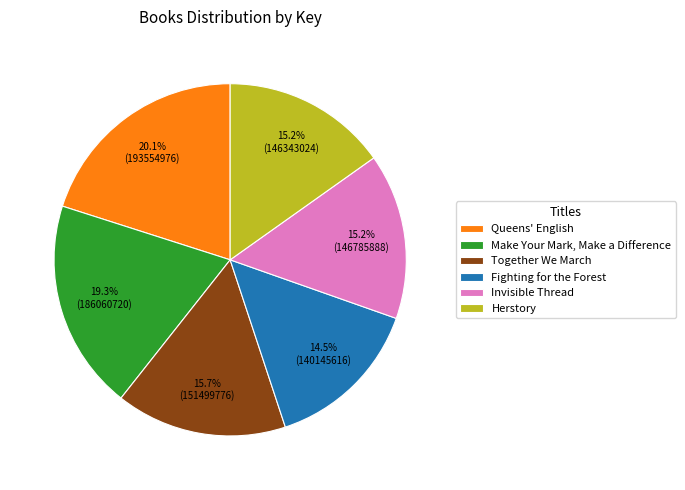

What is the smallest slice in the pie chart?

Fighting for the Forest